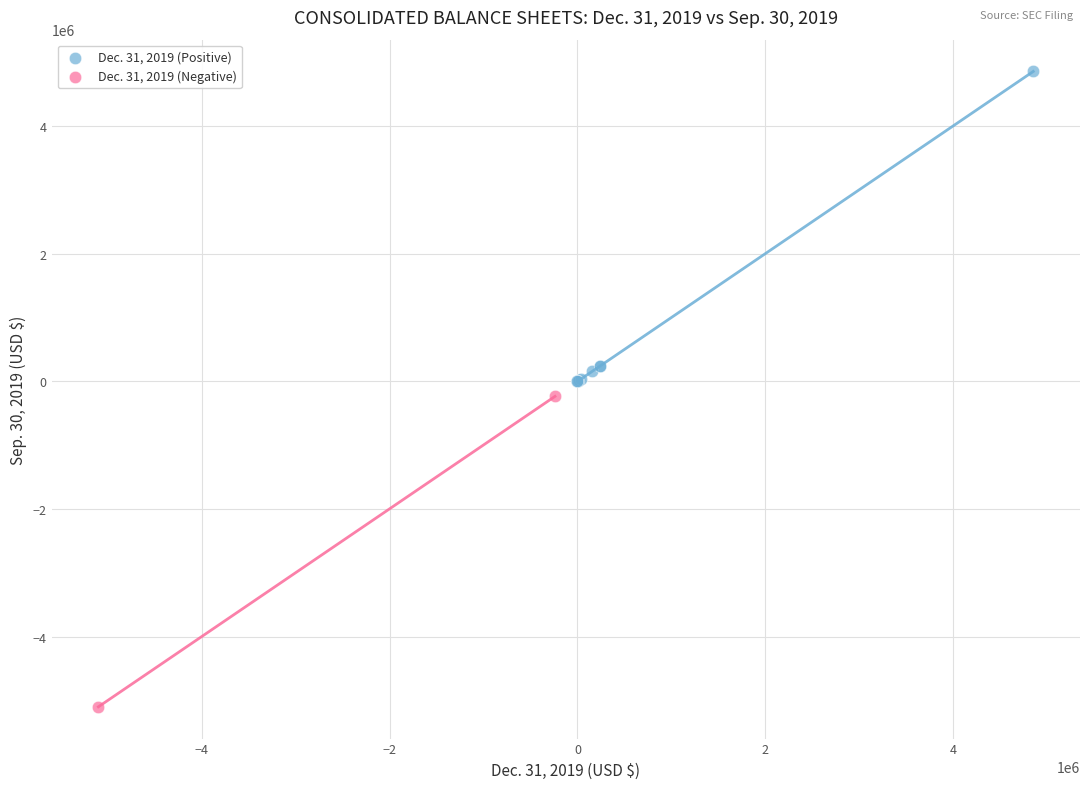

What are all the series names shown in the legend?

Dec. 31, 2019 (Positive), Dec. 31, 2019 (Negative)